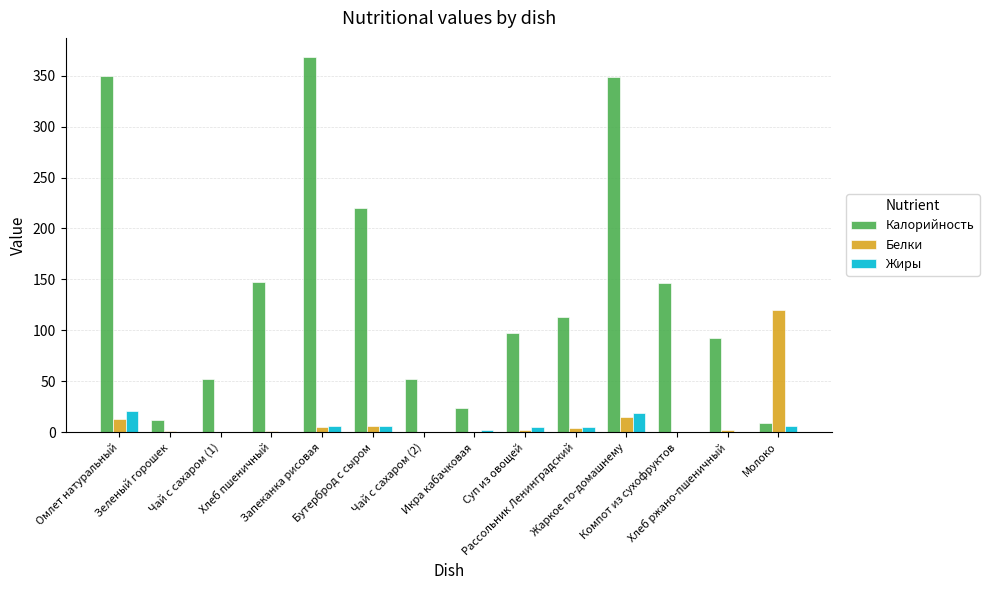

What is the sum of all Калорийность values?

2032.6